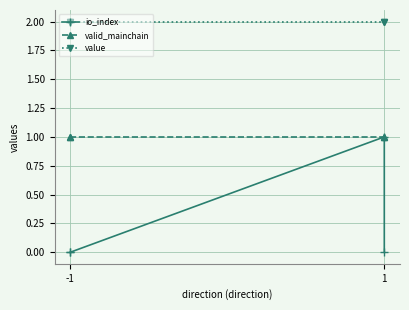

What is the maximum value for io_index?

1.0